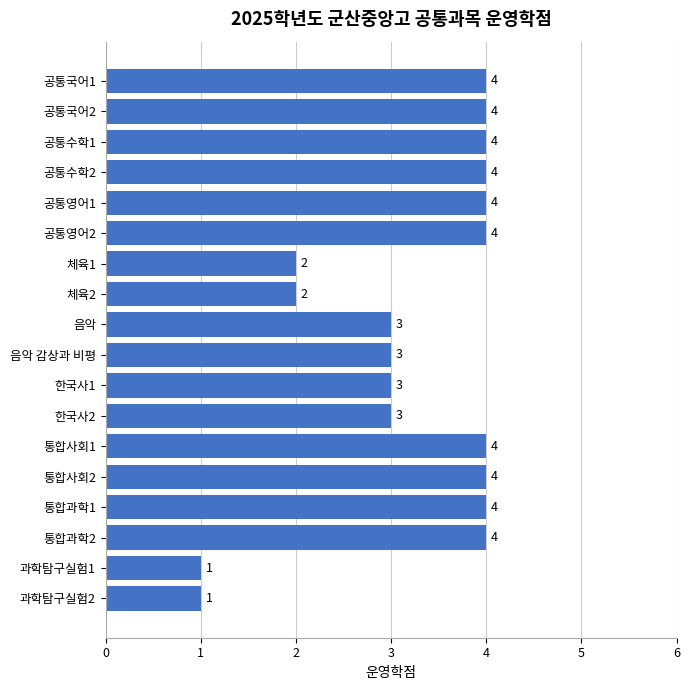

What is the smallest value displayed?

1